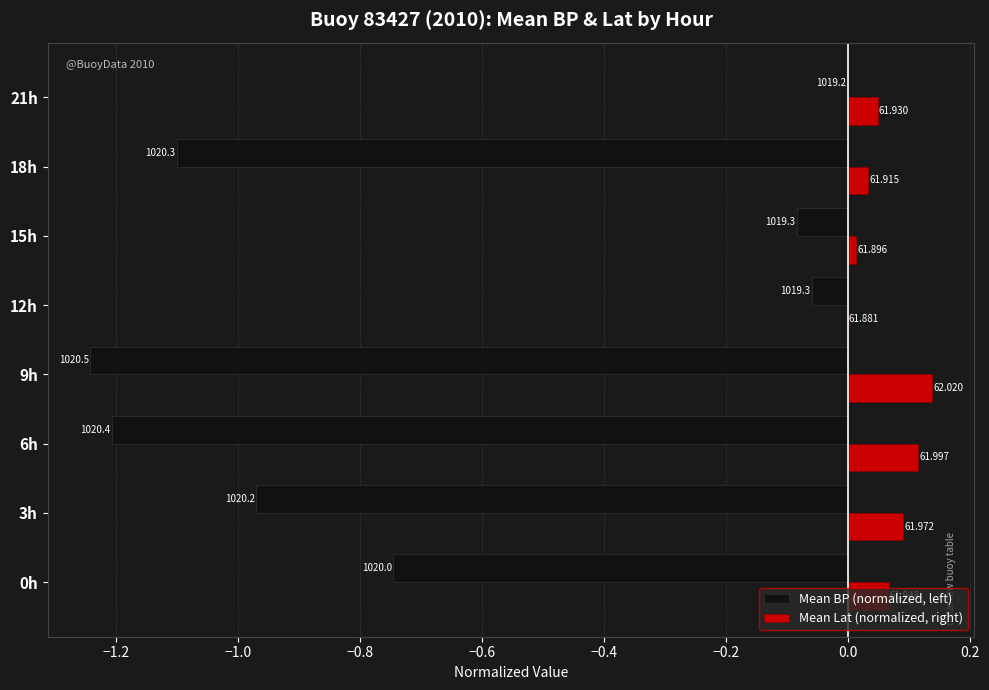

Reading left to right, list all the values displayed in this chart.

Mean BP (normalized, left): -0.7	-1.0	-1.2	-1.2	-0.1	-0.1	-1.1	0.0
Mean Lat (normalized, right): 0.1	0.1	0.1	0.1	0.0	0.0	0.0	0.0